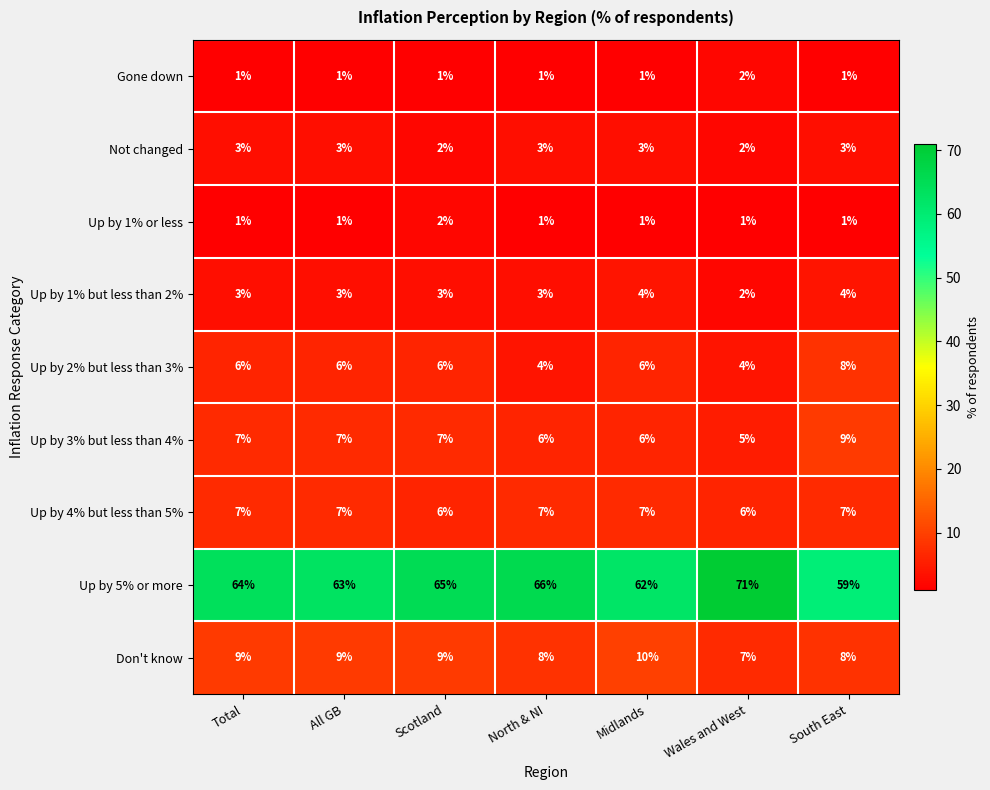

What is the sum of all Not changed values?

19